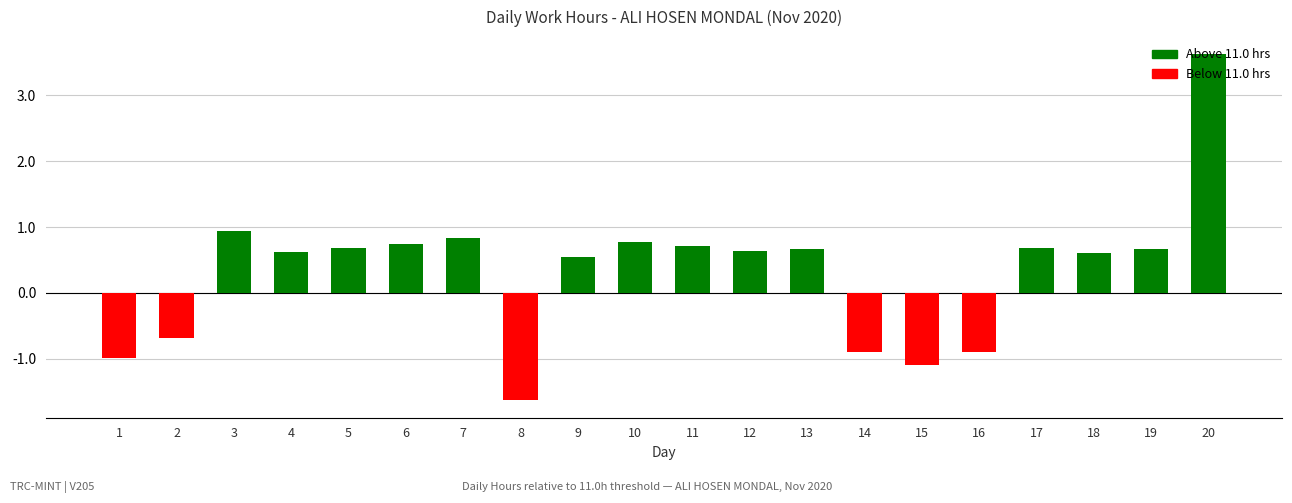

What is the sum of all values?

6.6